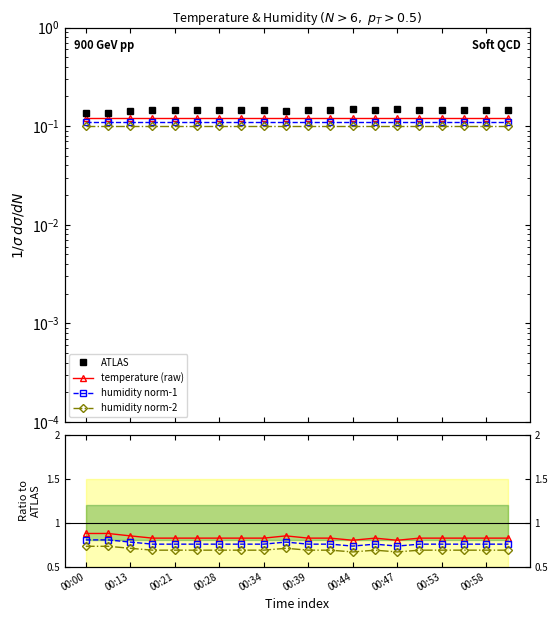

How many lines are shown in the chart?

4